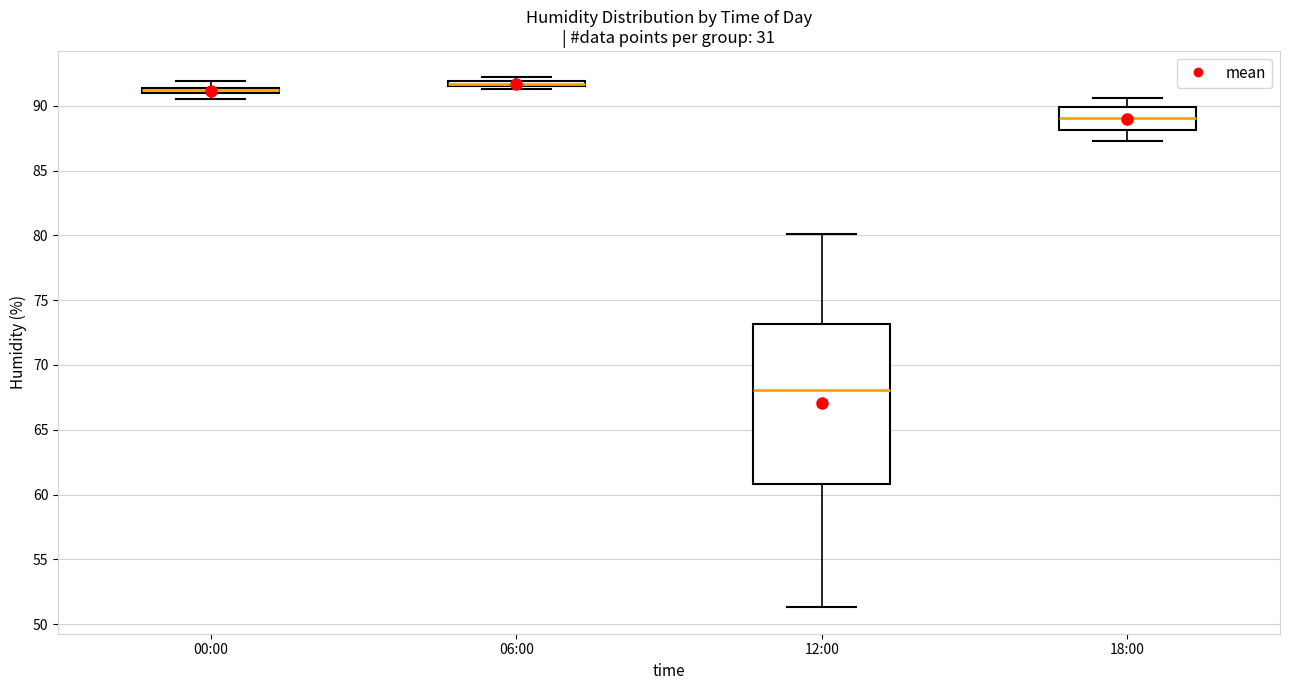

Where is the lower edge of the box for 06:00 on the y-axis? The values are not printed on the chart, so give them approximately, as read against the axis.

91.5